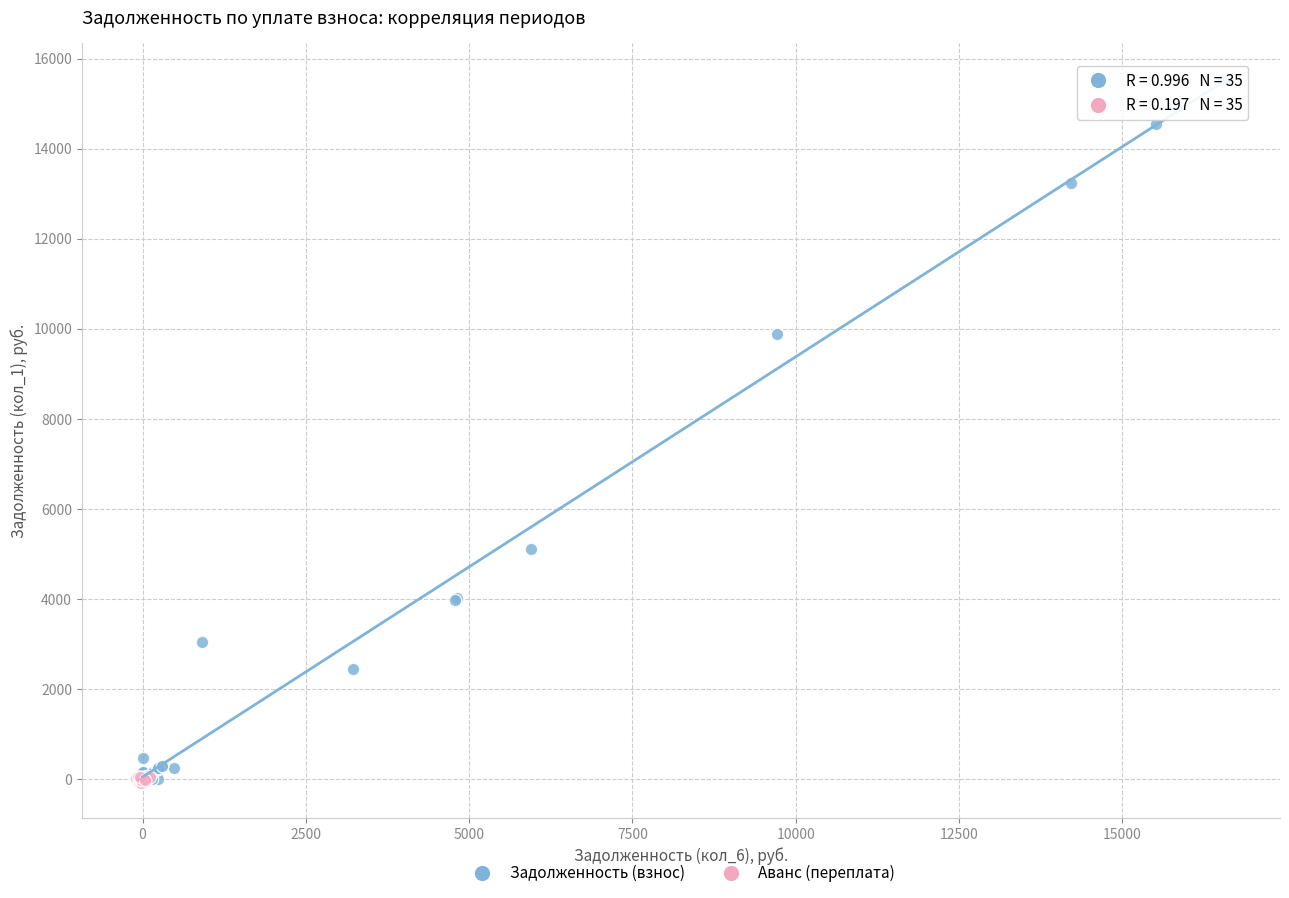

Which series reaches the maximum Y coordinate?

Задолженность (взнос)